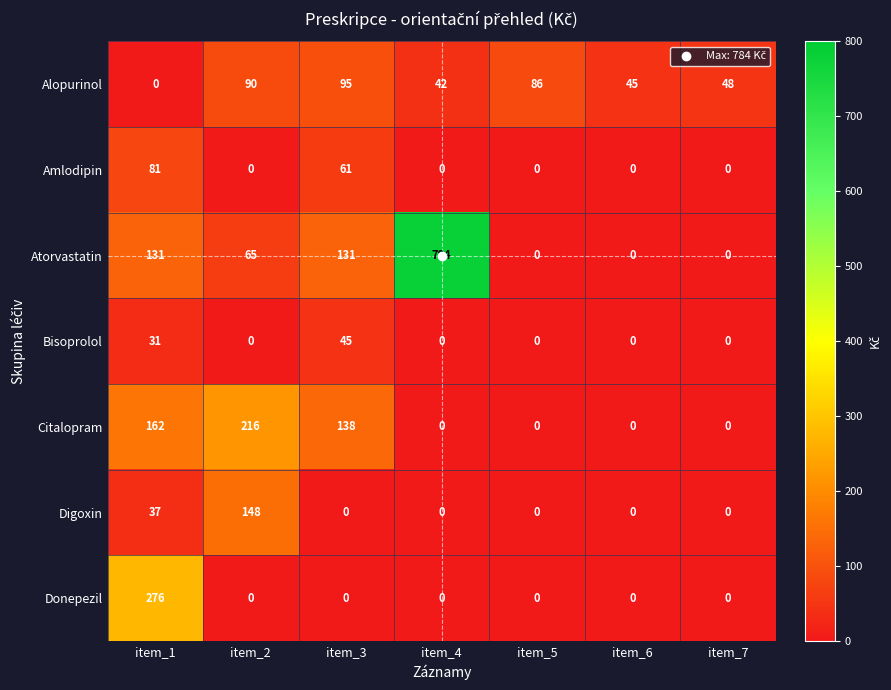

List the series in order of their peak value, highest first.

Atorvastatin, Donepezil, Citalopram, Digoxin, Alopurinol, Amlodipin, Bisoprolol